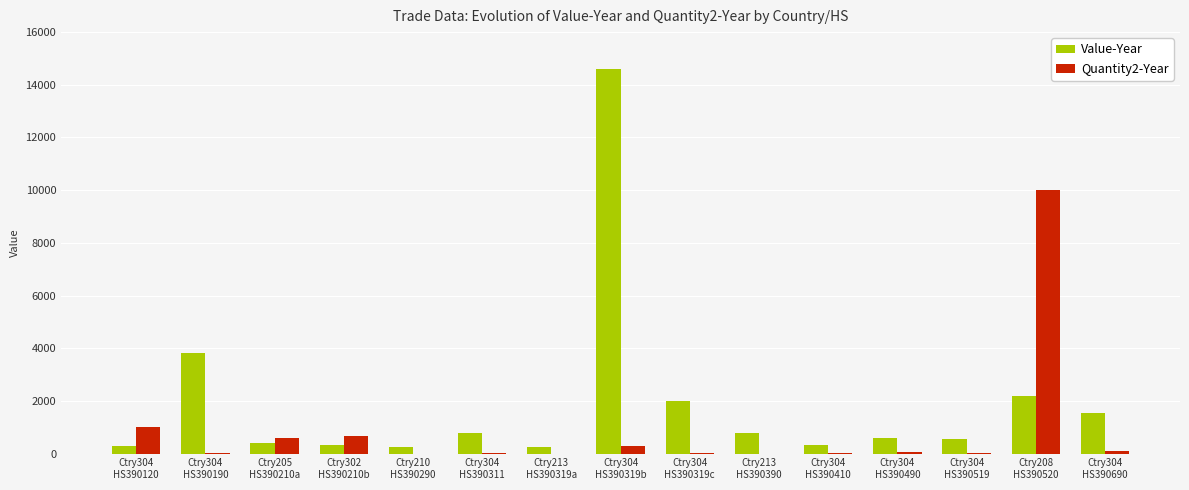

What is the maximum value shown in the chart?

14582